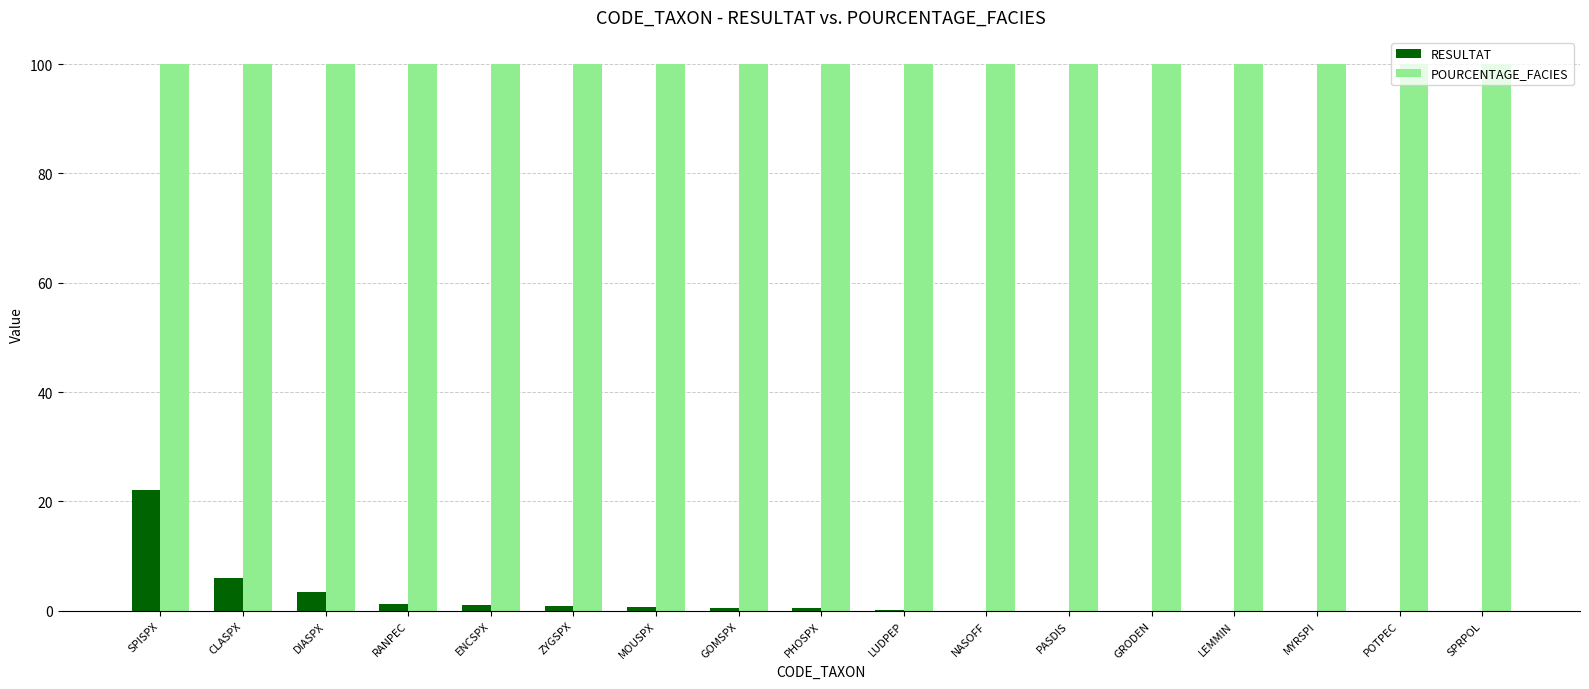

Is the value of POURCENTAGE_FACIES at LUDPEP greater than the value of RESULTAT at GRODEN?

Yes